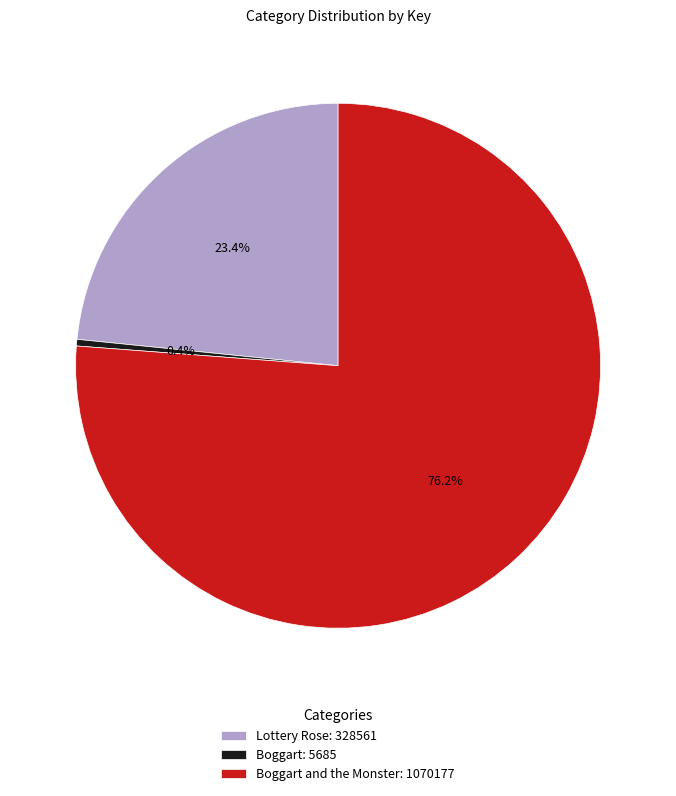

What is the smallest slice in the pie chart?

Boggart: 5685